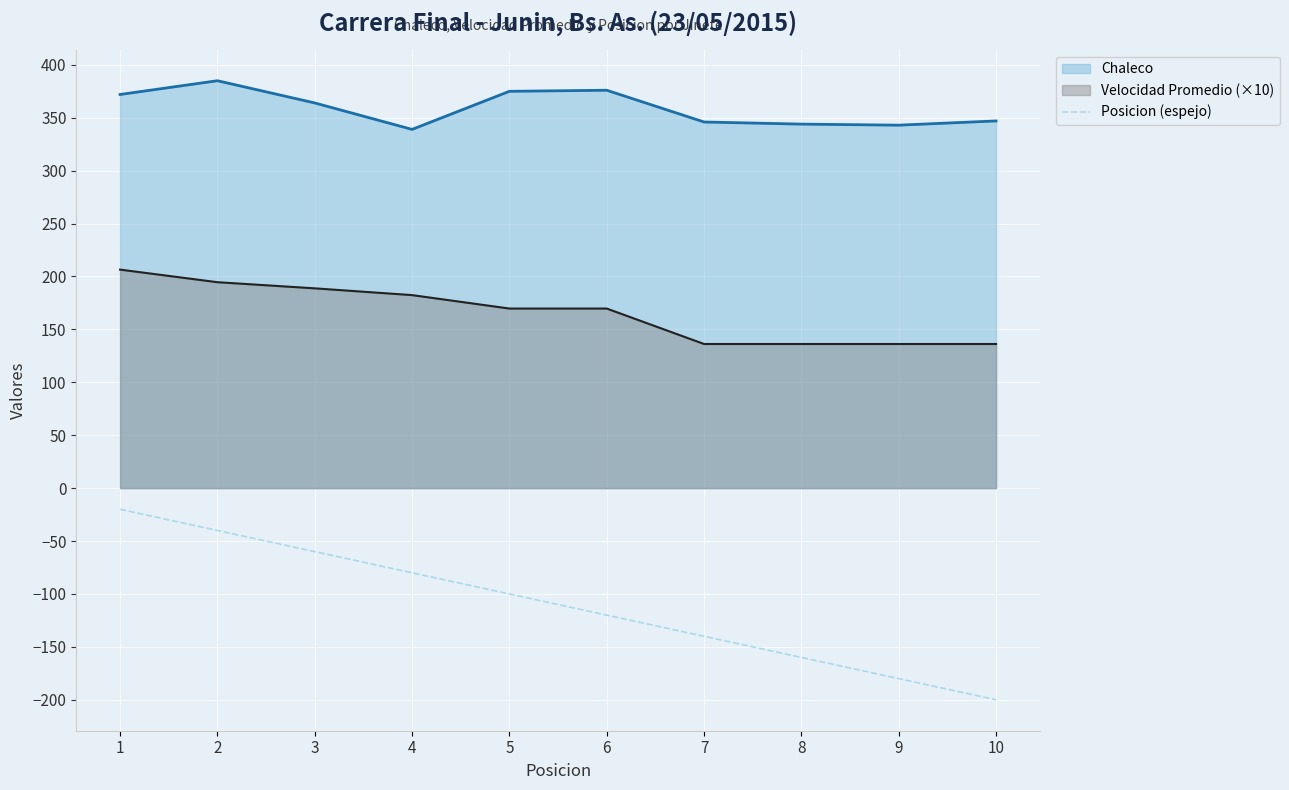

What is the smallest value displayed?

-200.0